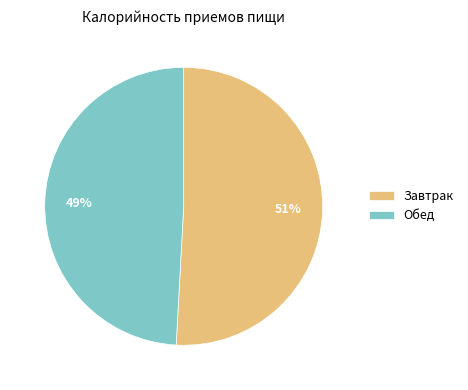

To the nearest percent, what is the difference between the largest and smallest slice percentages?

2%